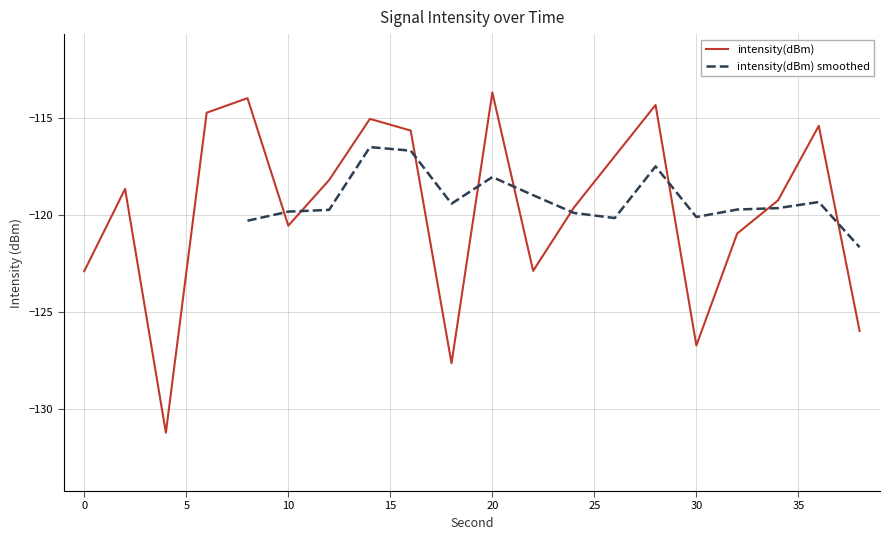

What is the maximum value for intensity(dBm)?

-113.7